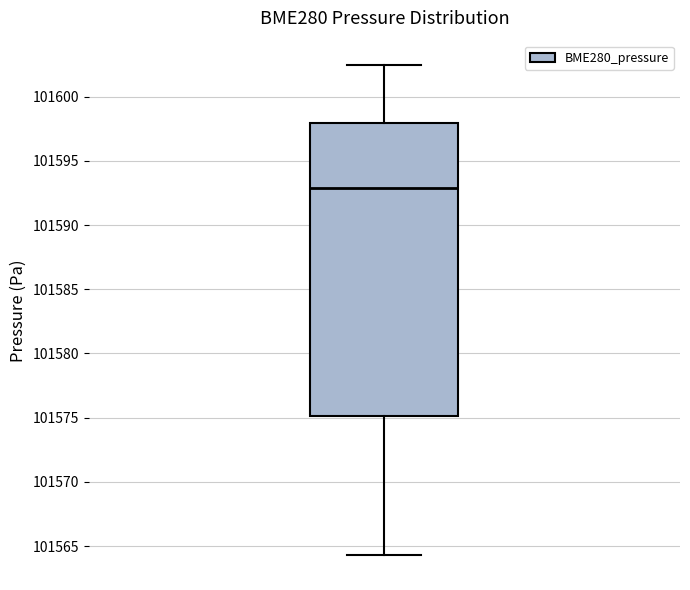

Transcribe this box plot: give where the median line is, the range the box spans, and where the two whiskers end, as read against the y-axis. The values are not printed on the chart, so give them approximately, as read against the axis.

median 101593.0, box 101575.0 to 101598.0, whiskers 101564.5 to 101602.5